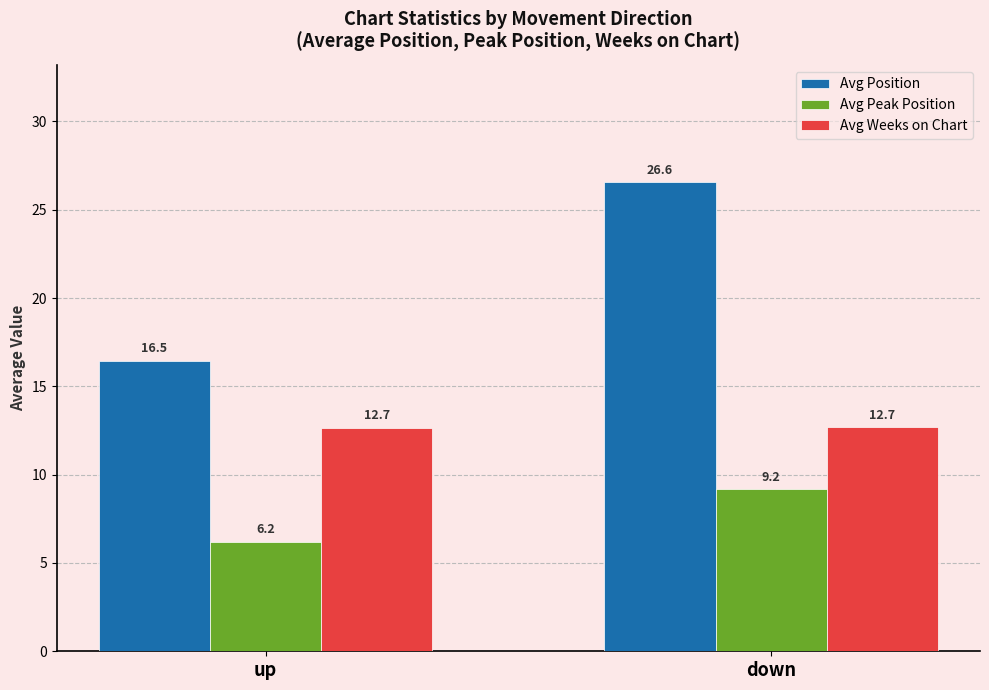

What is the approximate value of Avg Peak Position at up?

6.2